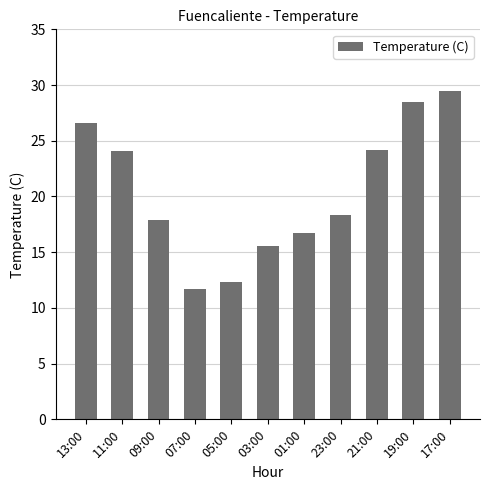

What position from the right is 21:00?

3